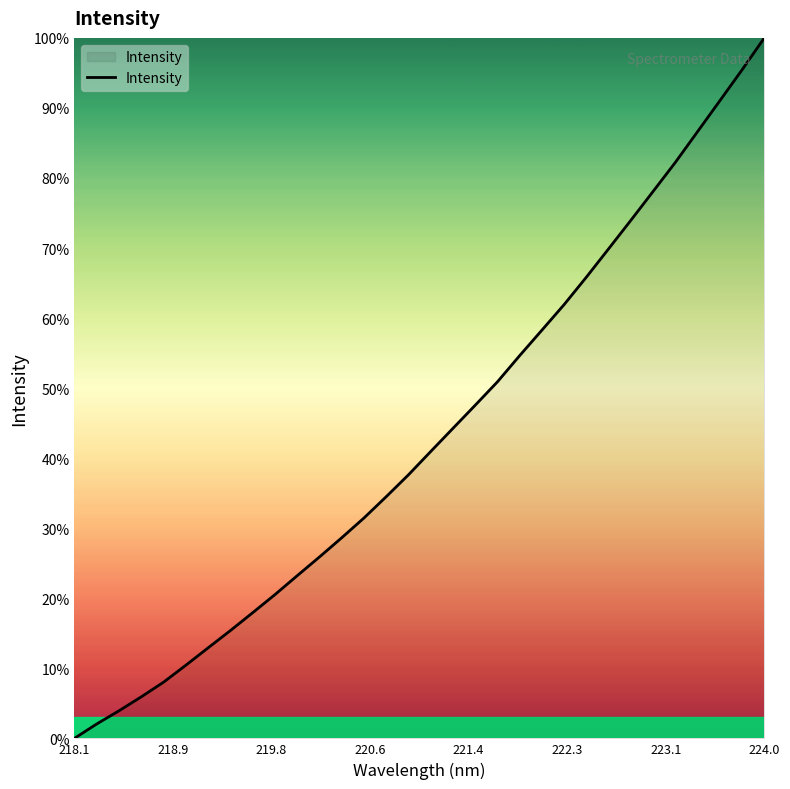

What is the maximum value shown in the chart?

100.0